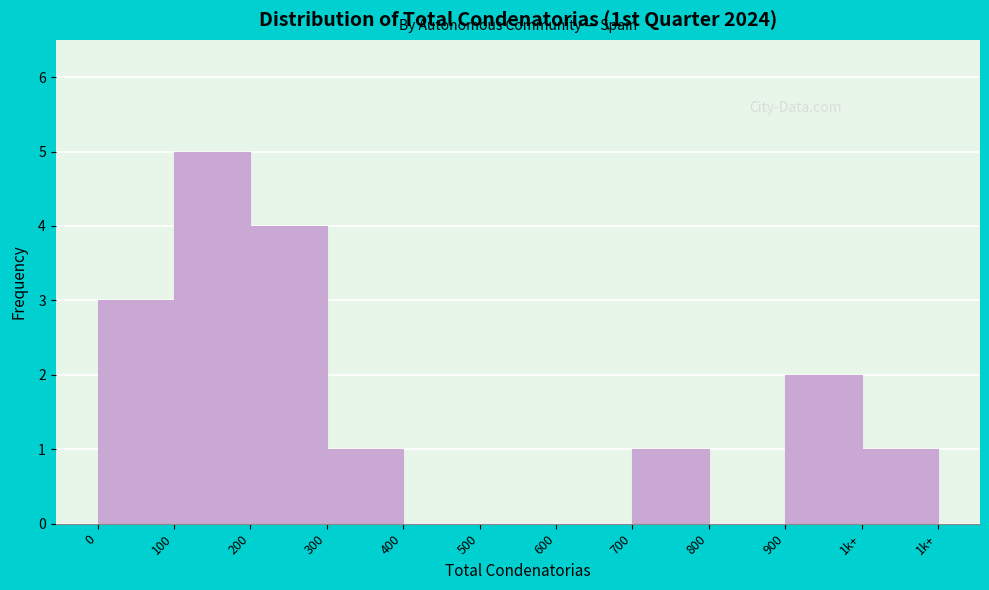

Reading left to right, transcribe all the data shown in this chart.

0=3	100=5	200=4	300=1	400=0	500=0	600=0	700=1	800=0	900=2	1k+=1